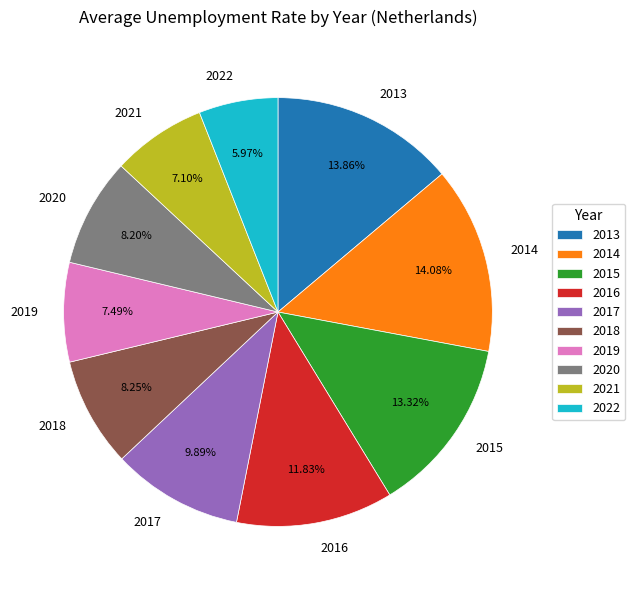

Between 2015 and 2022, which is larger?

2015